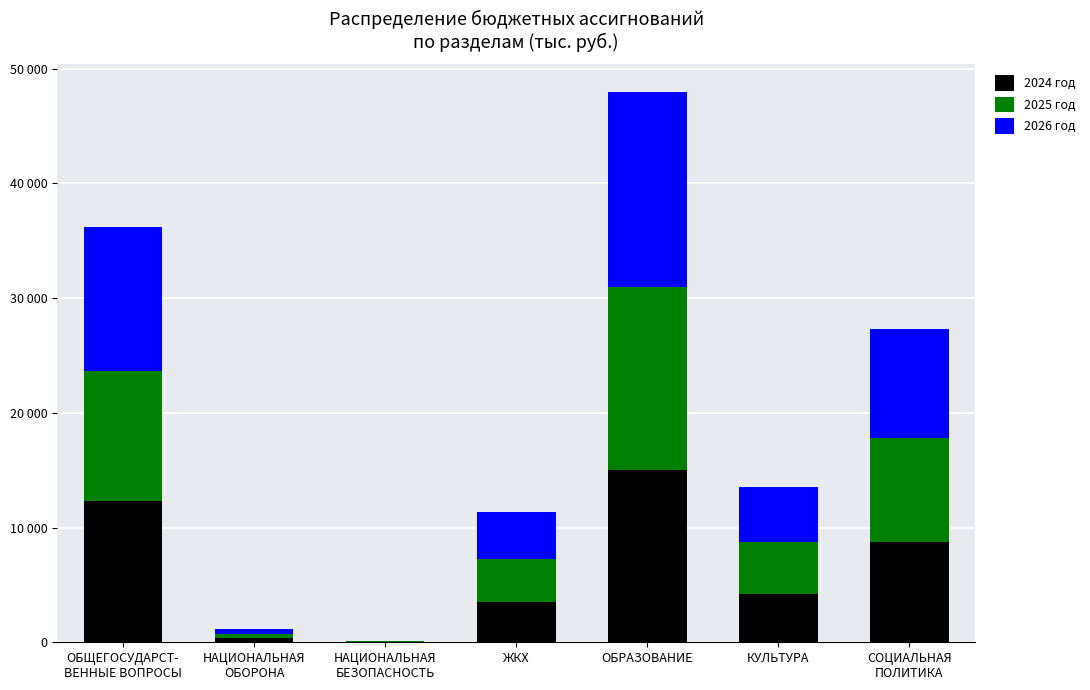

What position from the left is СОЦИАЛЬНАЯ
ПОЛИТИКА?

7